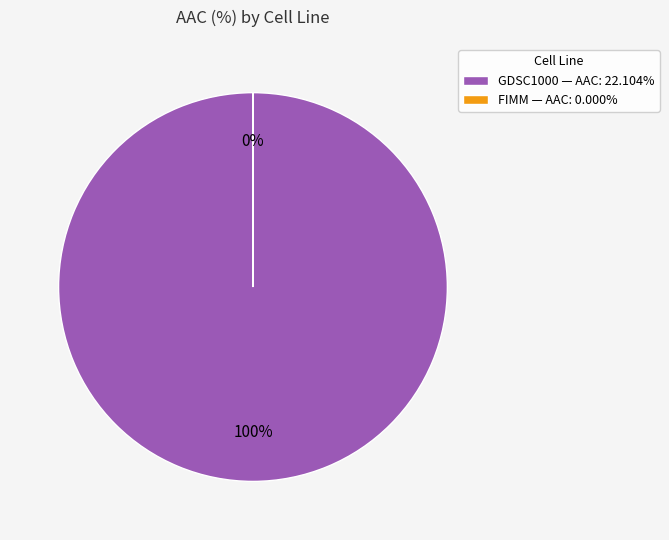

Which category has the smallest portion of the pie?

FIMM